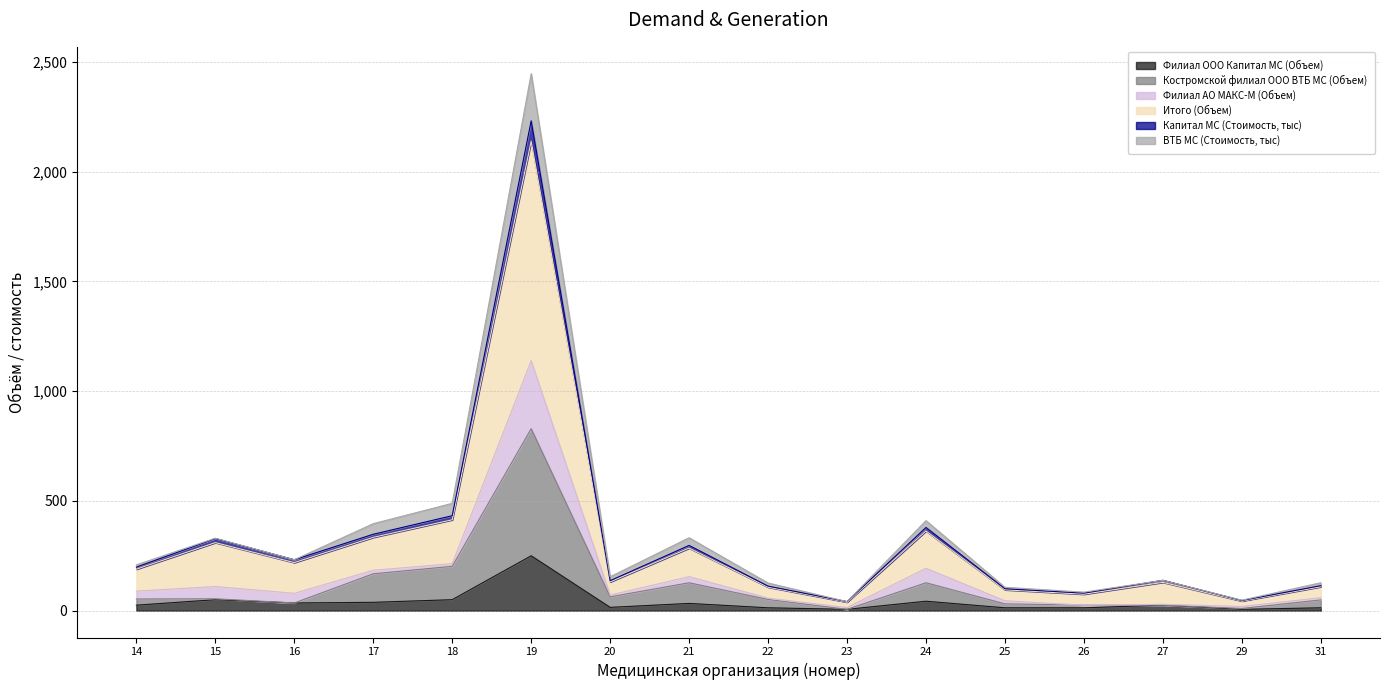

What is the minimum value for Капитал МС (Стоимость, тыс)?

39.0